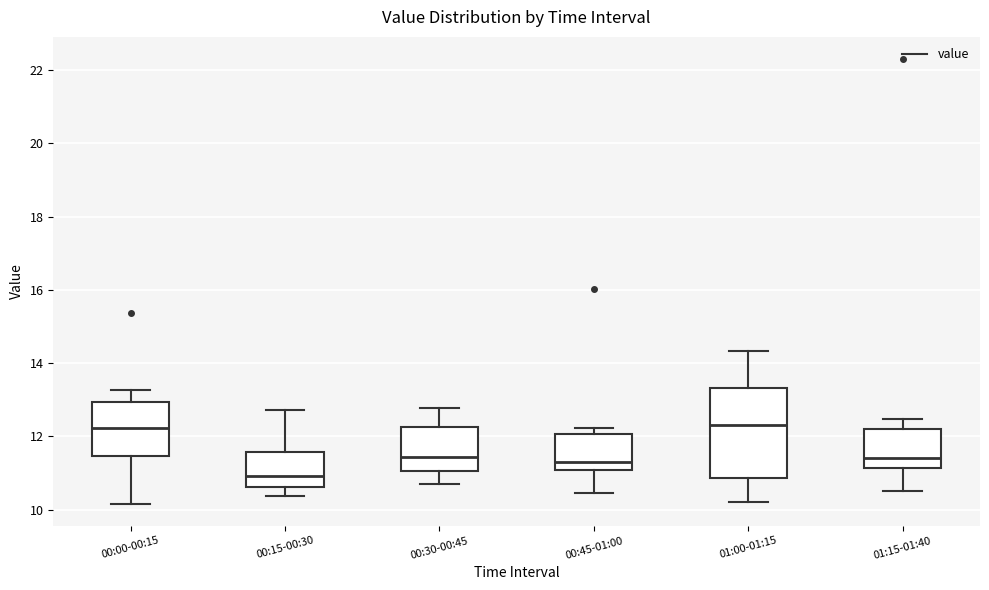

Reading left to right, transcribe this box plot: for each box, give where its median line is, the range the box spans, and where its two whiskers end, as read against the y-axis. The values are not printed on the chart, so give them approximately, as read against the axis.

00:00-00:15: median 12.2, box 11.4 to 13.0, whiskers 10.2 to 13.2
00:15-00:30: median 11.0, box 10.6 to 11.6, whiskers 10.4 to 12.8
00:30-00:45: median 11.4, box 11.0 to 12.2, whiskers 10.8 to 12.8
00:45-01:00: median 11.4, box 11.0 to 12.0, whiskers 10.4 to 12.2
01:00-01:15: median 12.4, box 10.8 to 13.4, whiskers 10.2 to 14.4
01:15-01:40: median 11.4, box 11.2 to 12.2, whiskers 10.6 to 12.4